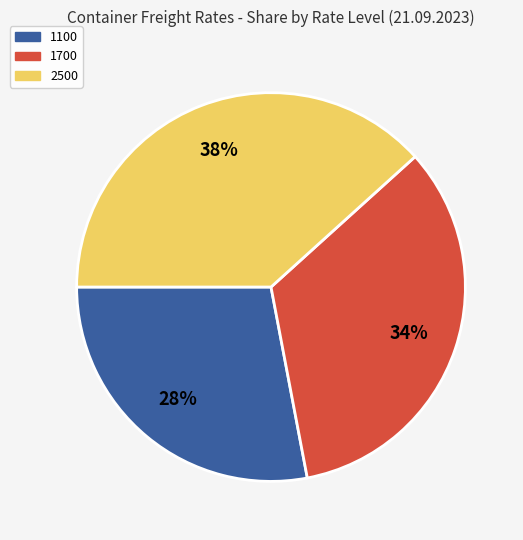

To the nearest percent, what is the combined percentage of 2500 and 1700?

72%